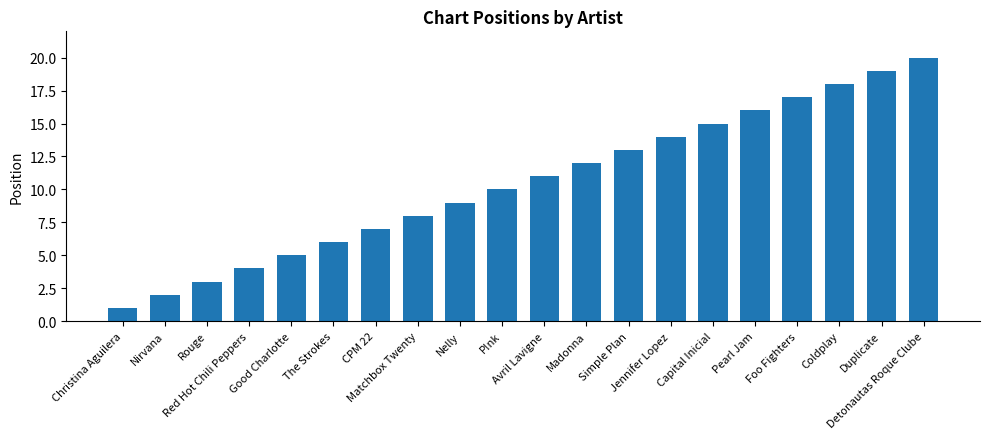

Which label corresponds to the largest value in the chart?

Detonautas Roque Clube